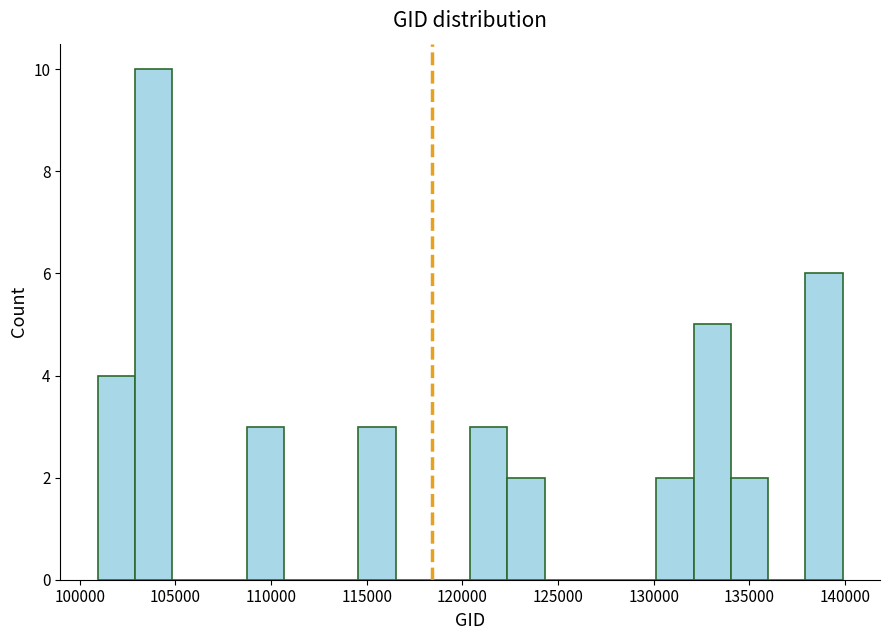

Around what value on the x-axis is the tallest bar? Give the approximate position of its centre, as read against the axis.

104000